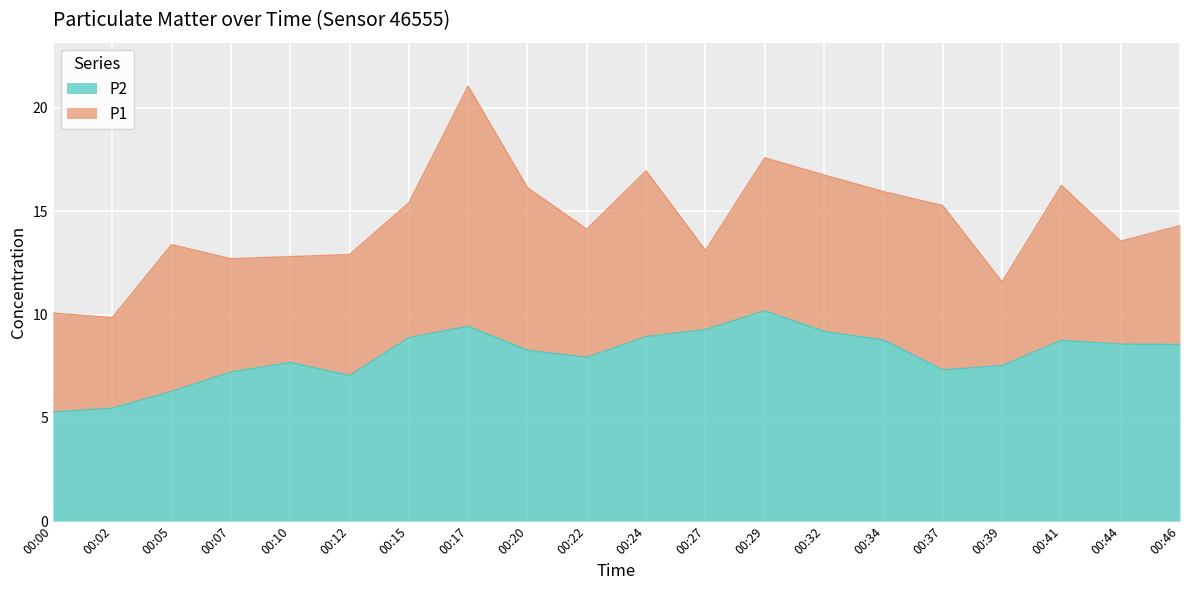

What is the difference between the highest and lowest values at 00:34?

7.2